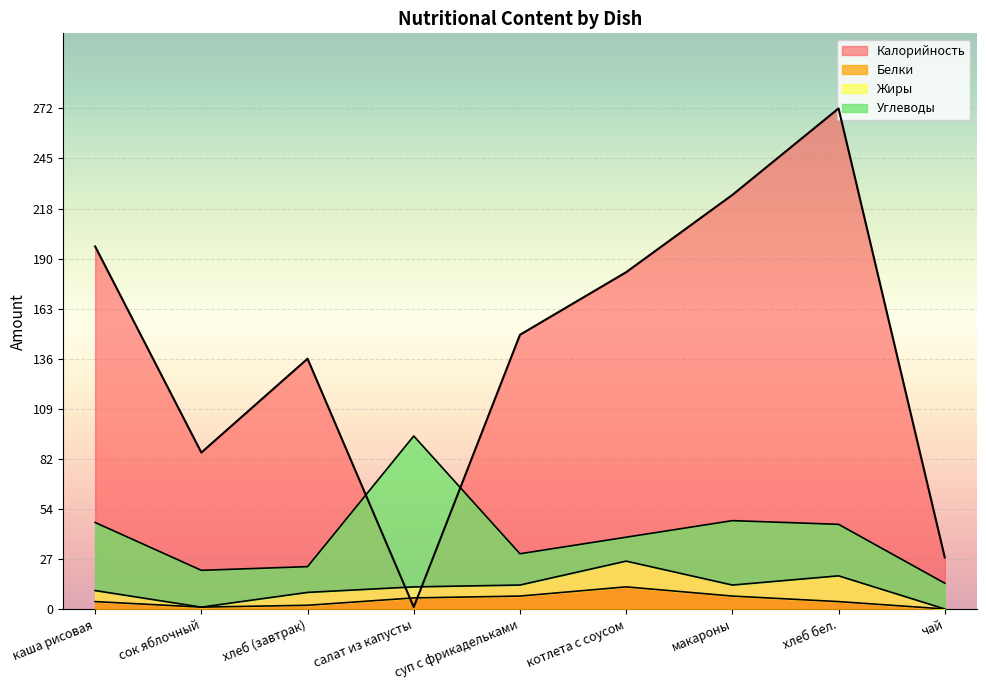

Is the value of Белки at хлеб (завтрак) greater than the value of Калорийность at каша рисовая?

No